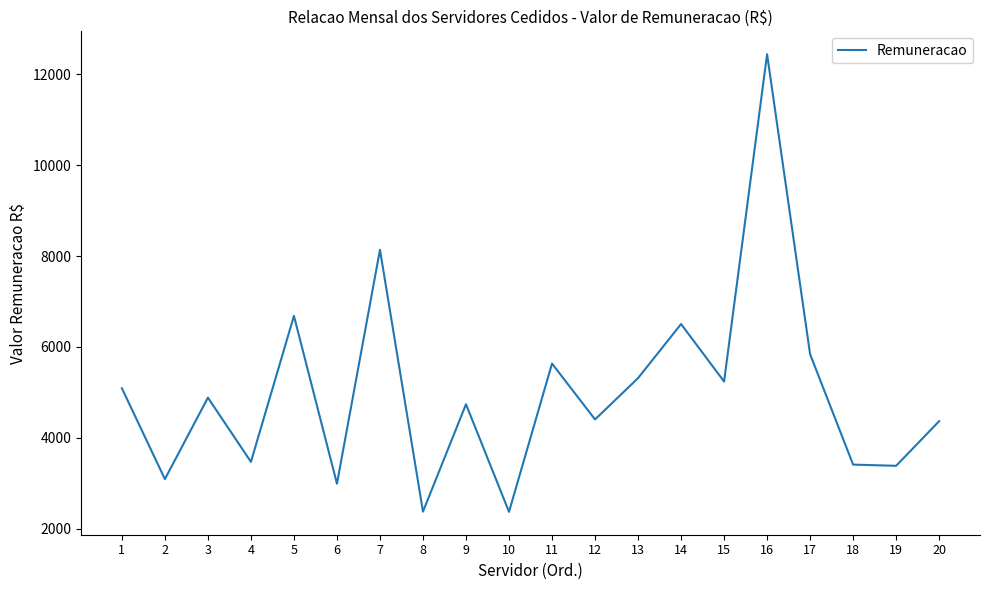

At which category does the chart reach its peak across all series?

16